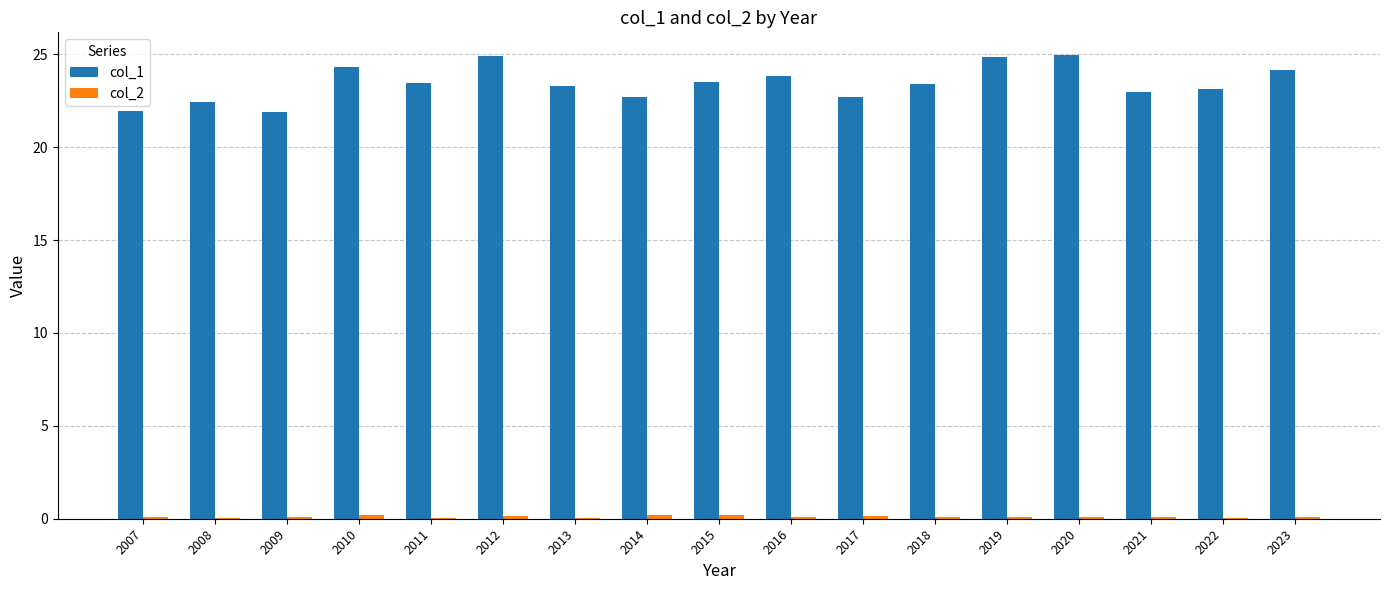

The value of col_1 at 2009 is 21.9. True or false?

True